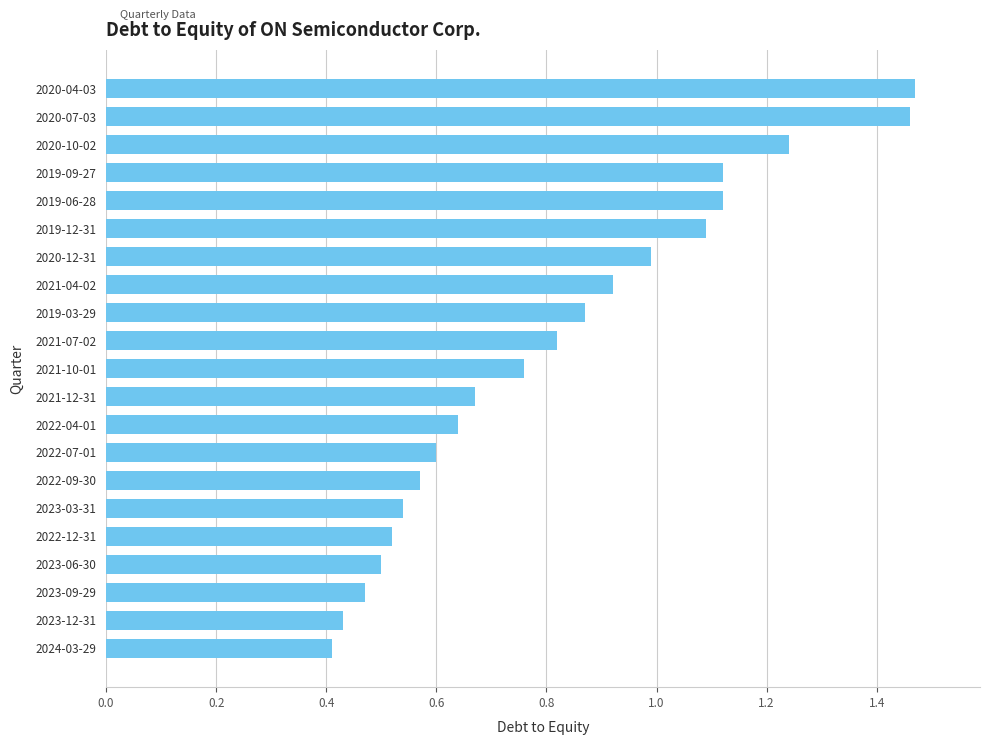

What is the difference between the second highest and second lowest values?

1.0